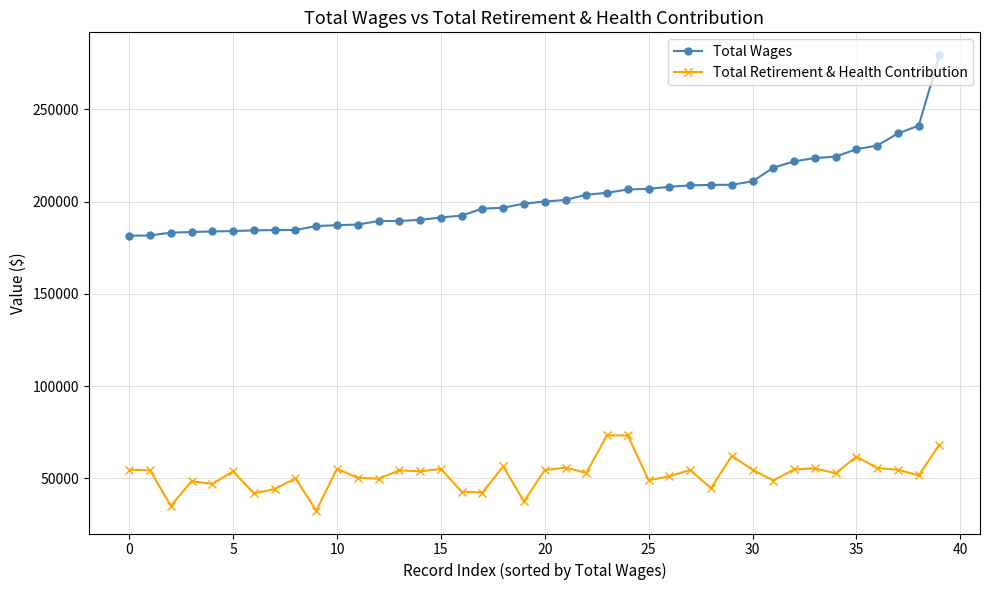

List the series in order of their peak value, lowest first.

Total Retirement & Health Contribution, Total Wages